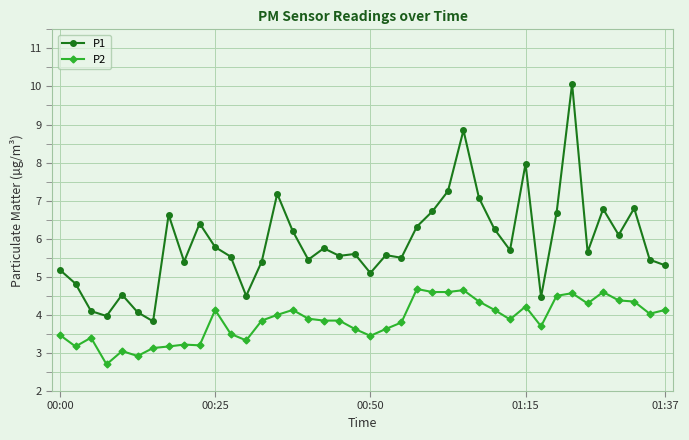

What is the smallest value displayed?

2.7